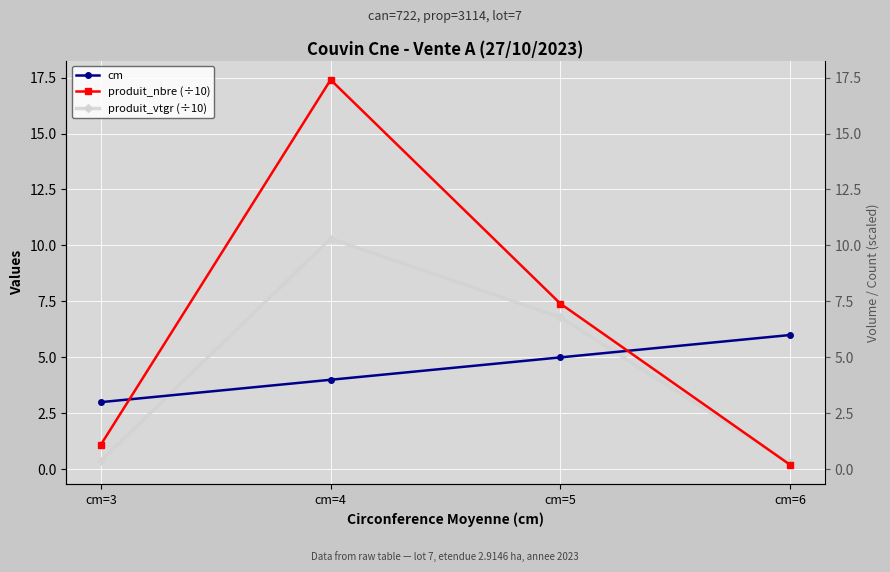

Where do cm and produit_nbre (÷10) first cross each other?

cm=3 and cm=4